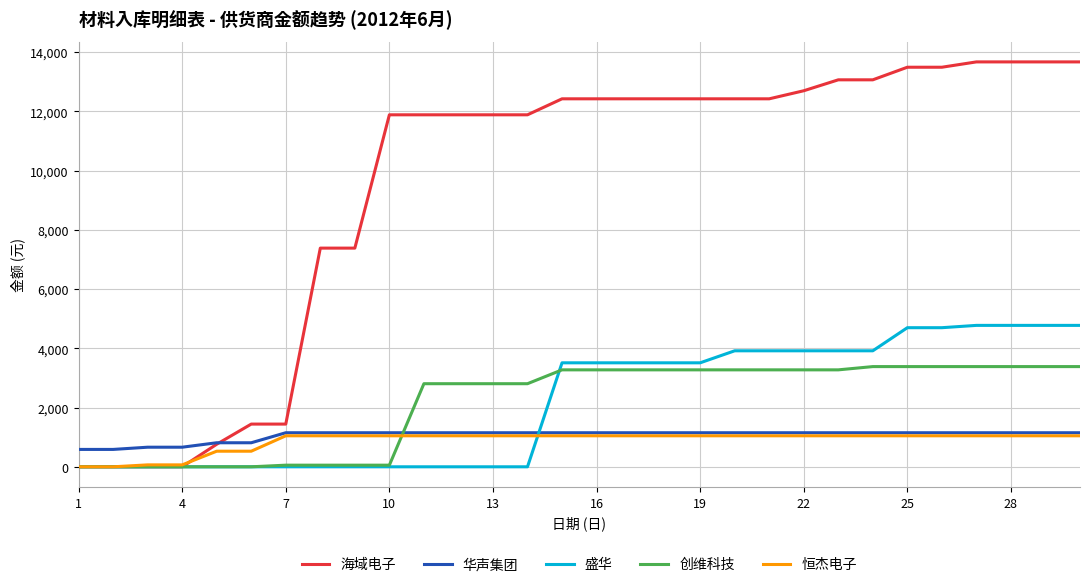

How many times do 华声集团 and 创维科技 cross each other?

1